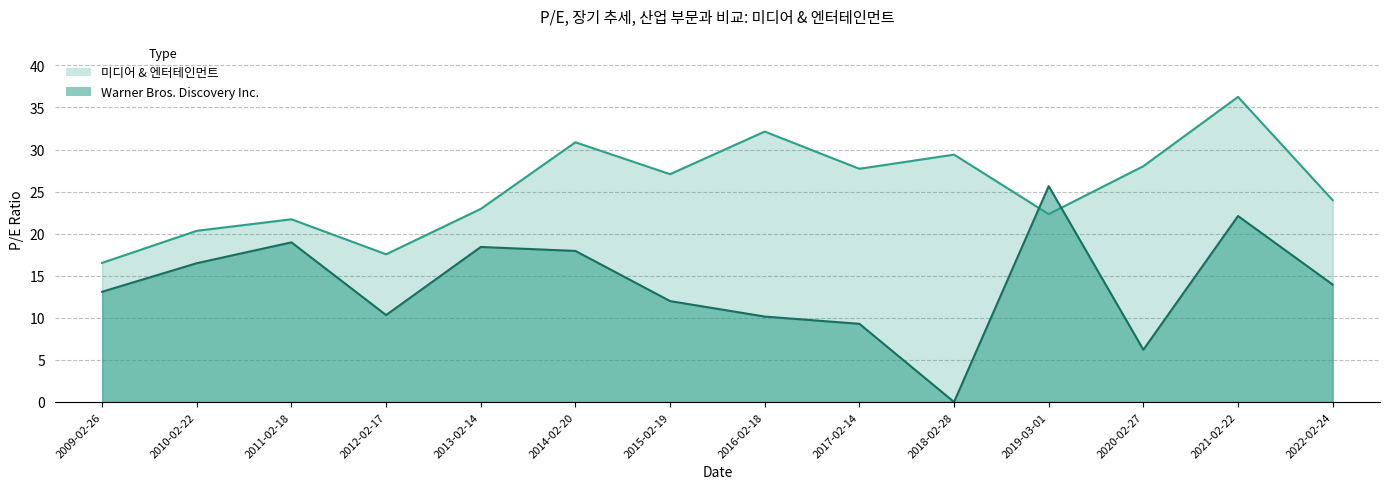

What is the value of the Warner Bros. Discovery Inc. point at the 7th from the left?

12.0